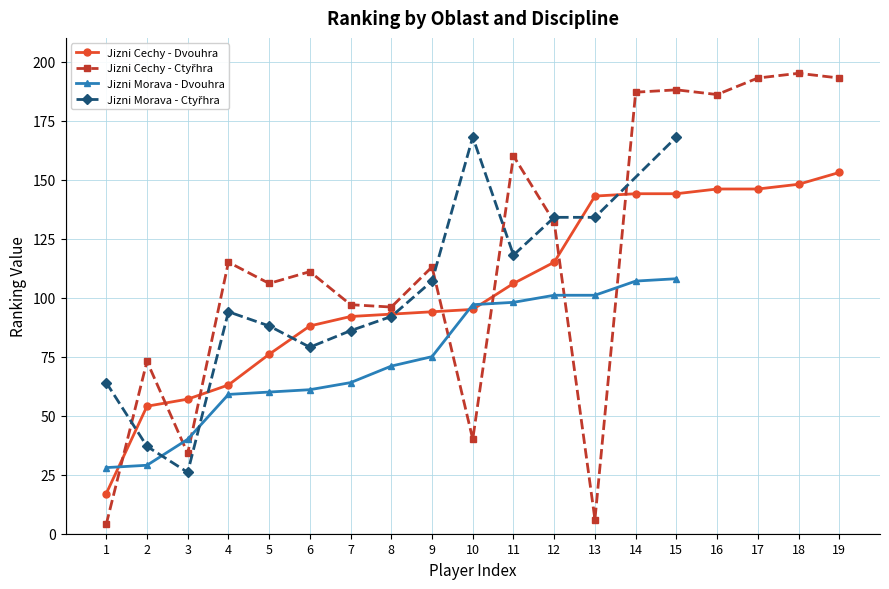

Where is the first local maximum for Jizni Cechy - Ctyřhra?

2